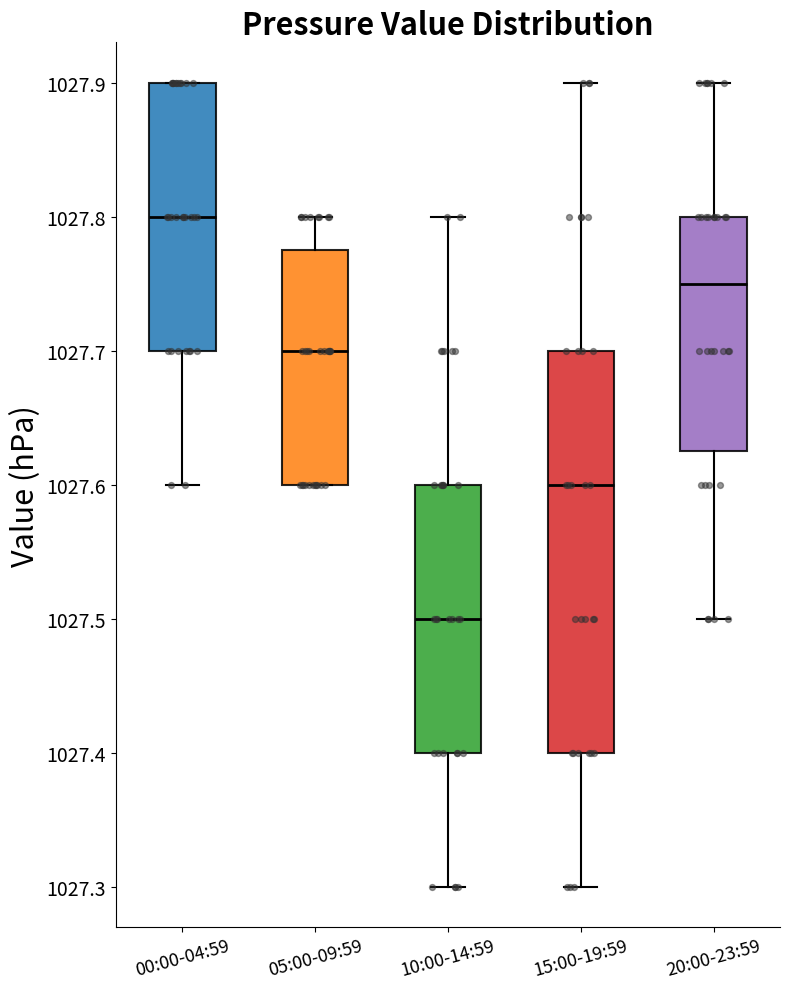

Reading left to right, transcribe this box plot: for each box, give where its median line is, the range the box spans, and where its two whiskers end, as read against the y-axis. The values are not printed on the chart, so give them approximately, as read against the axis.

00:00-04:59: median 1027.80, box 1027.70 to 1027.90, whiskers 1027.60 to 1027.90
05:00-09:59: median 1027.70, box 1027.60 to 1027.78, whiskers 1027.60 to 1027.80
10:00-14:59: median 1027.50, box 1027.40 to 1027.60, whiskers 1027.30 to 1027.80
15:00-19:59: median 1027.60, box 1027.40 to 1027.70, whiskers 1027.30 to 1027.90
20:00-23:59: median 1027.75, box 1027.63 to 1027.80, whiskers 1027.50 to 1027.90